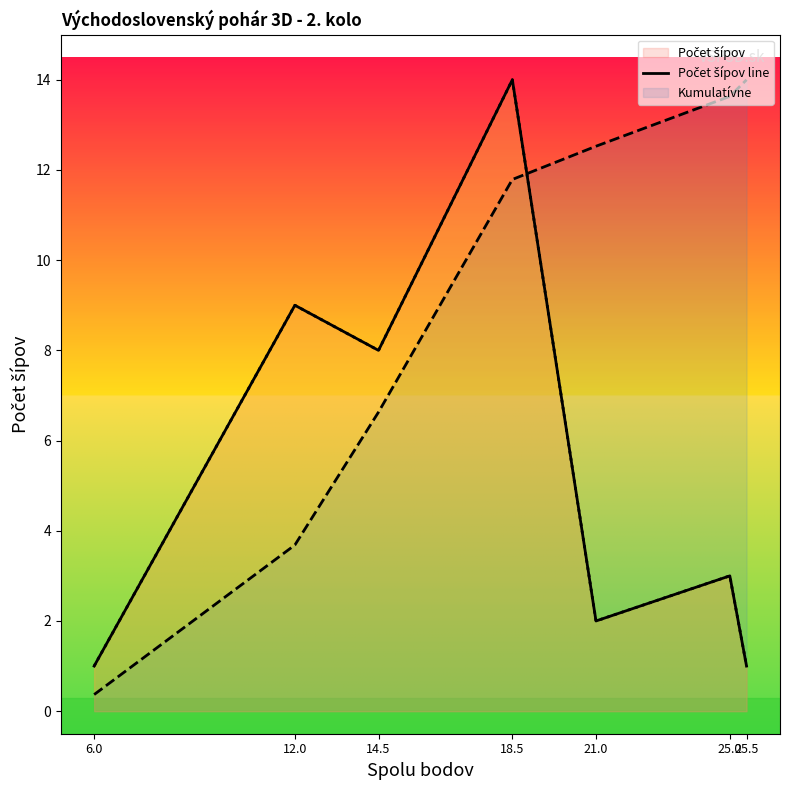

Reading left to right, extract all data points from this chart.

Počet šípov line: 6.0=1.0	12.0=9.0	14.5=8.0	18.5=14.0	21.0=2.0	25.0=3.0	25.5=1.0
Kumulatívne line: 6.0=0.4	12.0=3.7	14.5=6.6	18.5=11.8	21.0=12.5	25.0=13.6	25.5=14.0
Normalizované line: 6.0=1.0	12.0=9.0	14.5=8.0	18.5=14.0	21.0=2.0	25.0=3.0	25.5=1.0